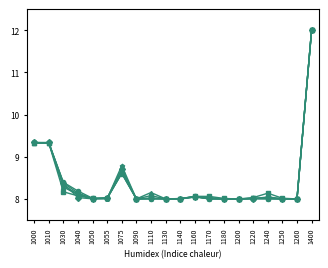

What is the total value across all series at 1170?

48.1